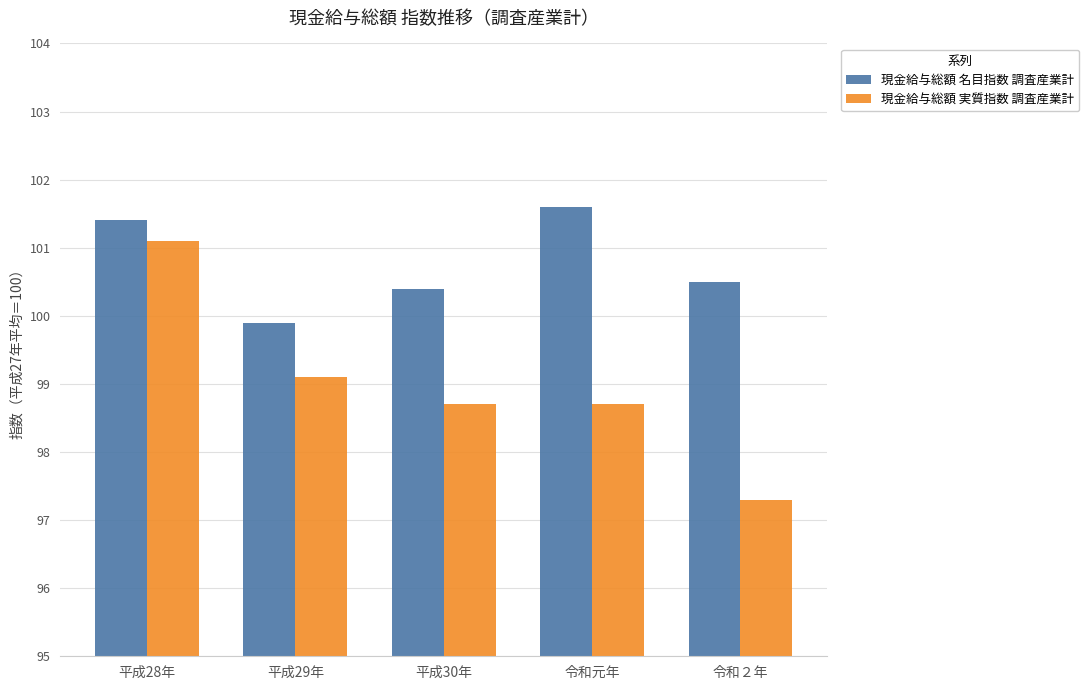

What is the label of the 3rd bar from the left?

平成30年